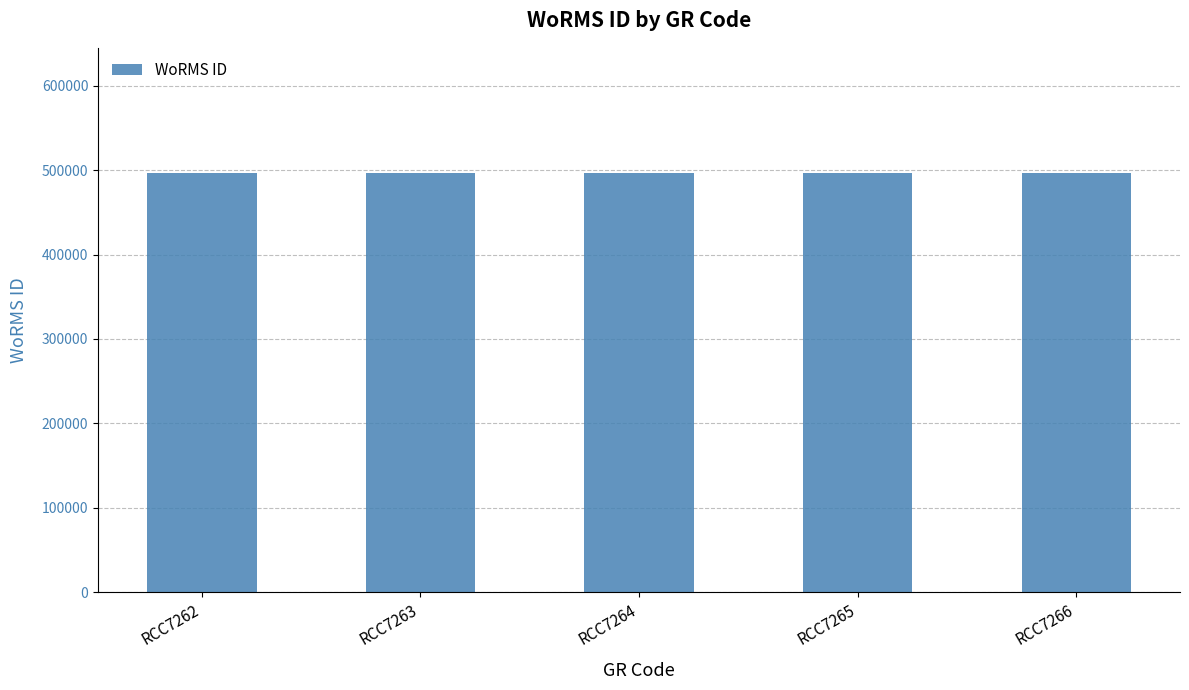

List the series in order of their overall mean, lowest first.

Record Count, WoRMS ID